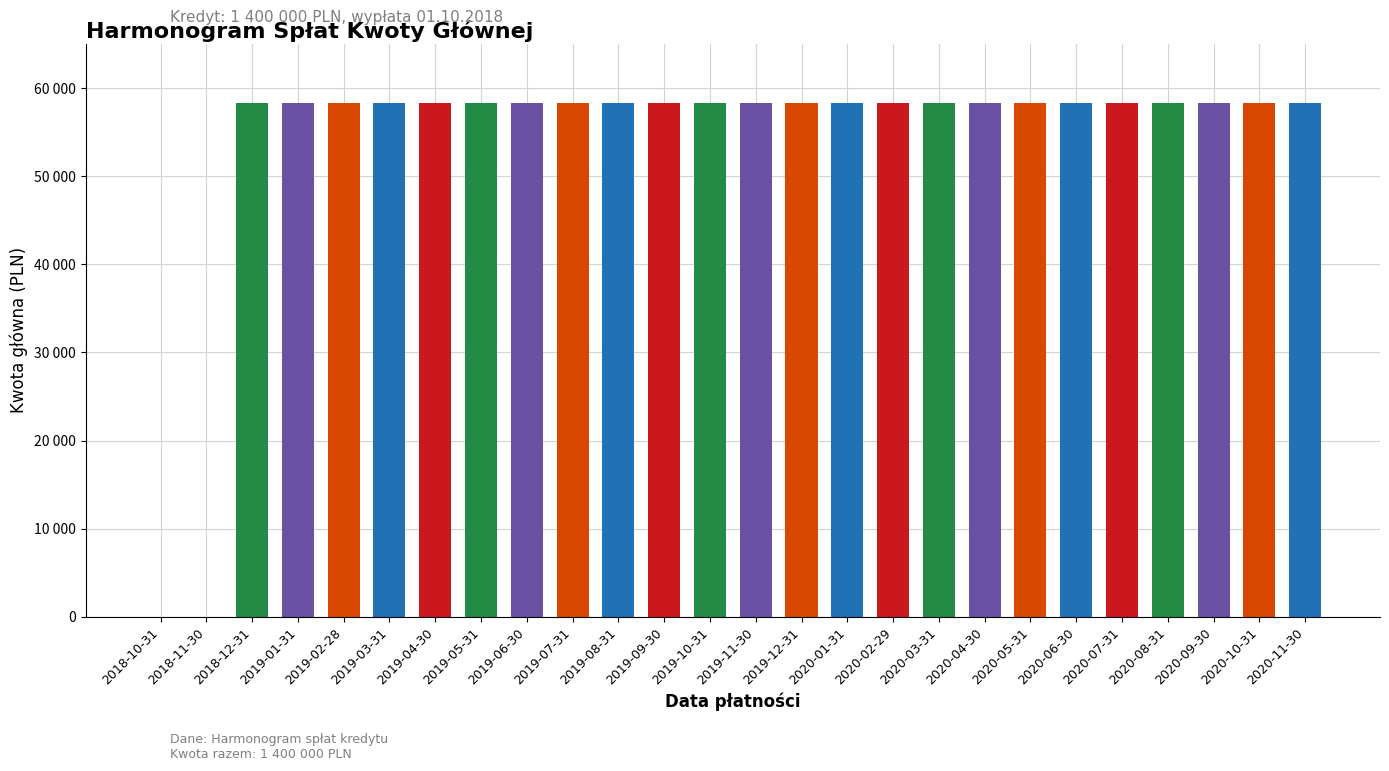

Which label corresponds to the largest value in the chart?

2020-11-30